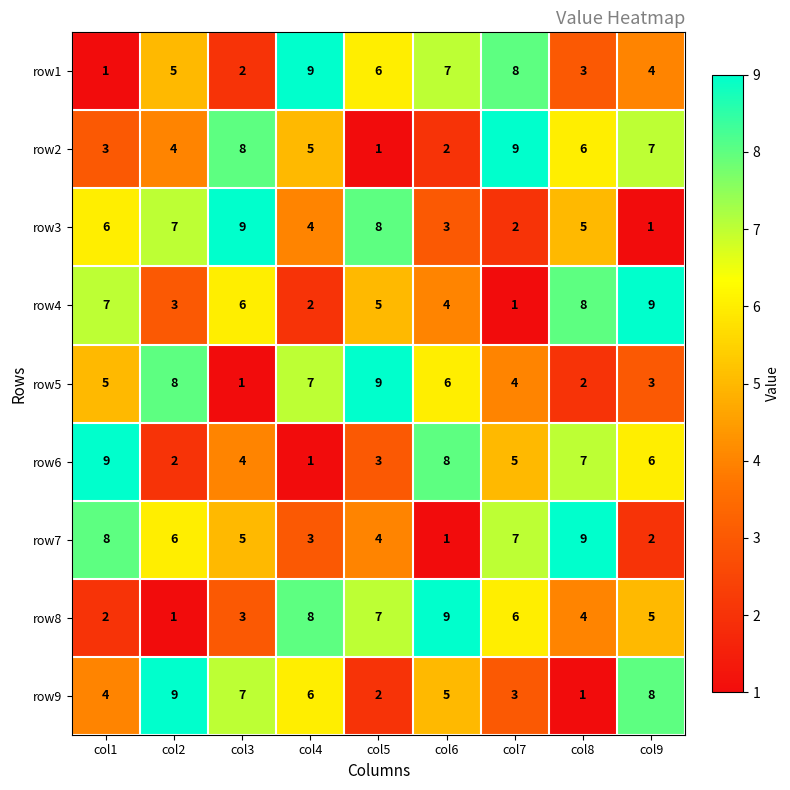

At which label does row3 reach its peak?

col3